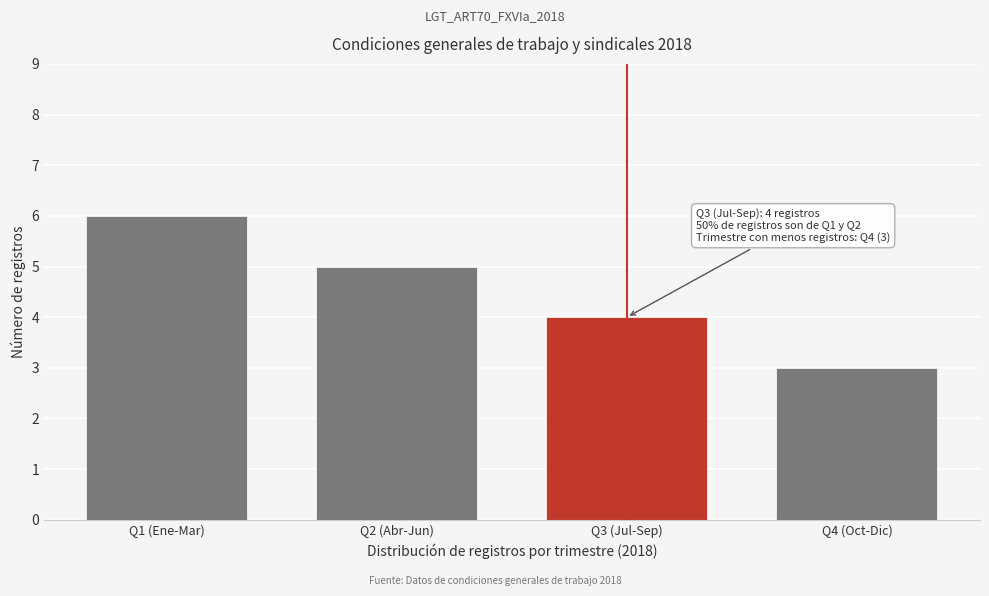

Reading left to right, list all the values displayed in this chart.

6	5	4	3